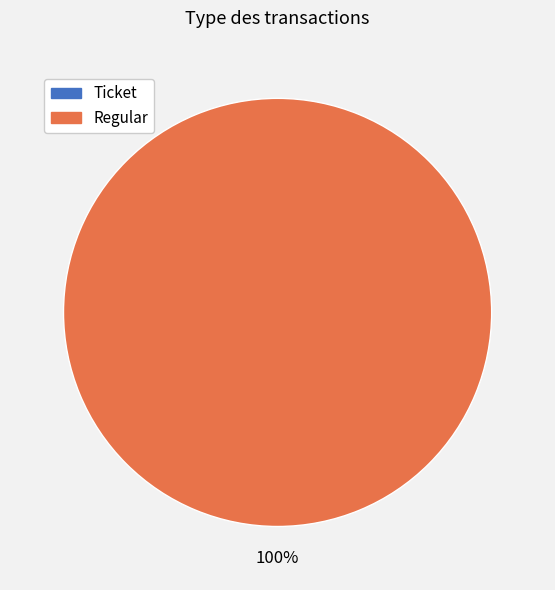

Is there a majority slice in this chart?

Yes